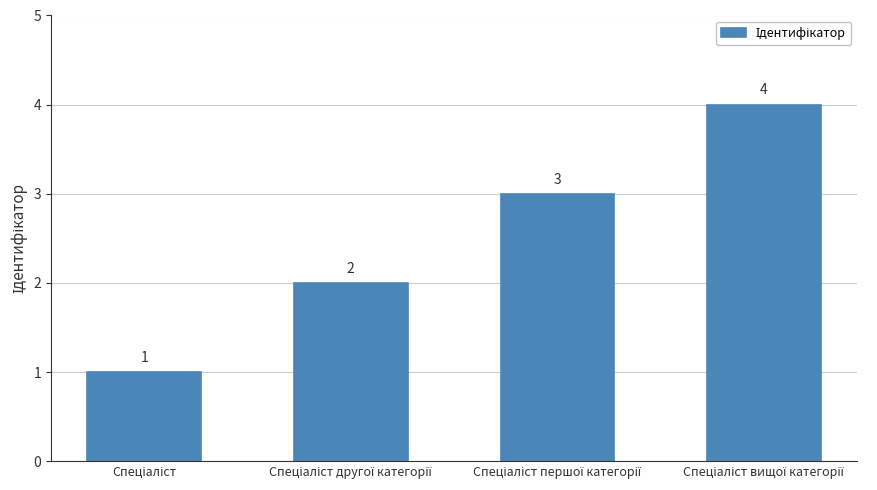

What is the difference between the maximum and minimum values?

3